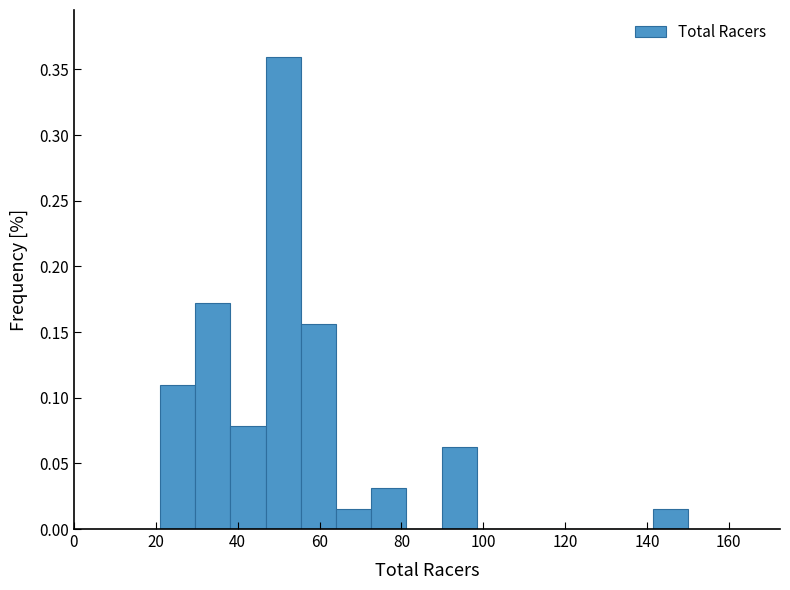

Reading left to right, list every bar in this chart as the range it spans on the x-axis followed by its height. Neither the bar edges nor the heights are printed on the chart, so give them approximately, as read against the axes.

21.0 to 29.6: 0.110
29.6 to 38.2: 0.170
38.2 to 46.8: 0.080
46.8 to 55.4: 0.360
55.4 to 64.0: 0.155
64.0 to 72.6: 0.015
72.6 to 81.2: 0.030
81.2 to 89.8: 0
89.8 to 98.4: 0.065
98.4 to 107.0: 0
107.0 to 115.6: 0
115.6 to 124.2: 0
124.2 to 132.8: 0
132.8 to 141.4: 0
141.4 to 150.0: 0.015